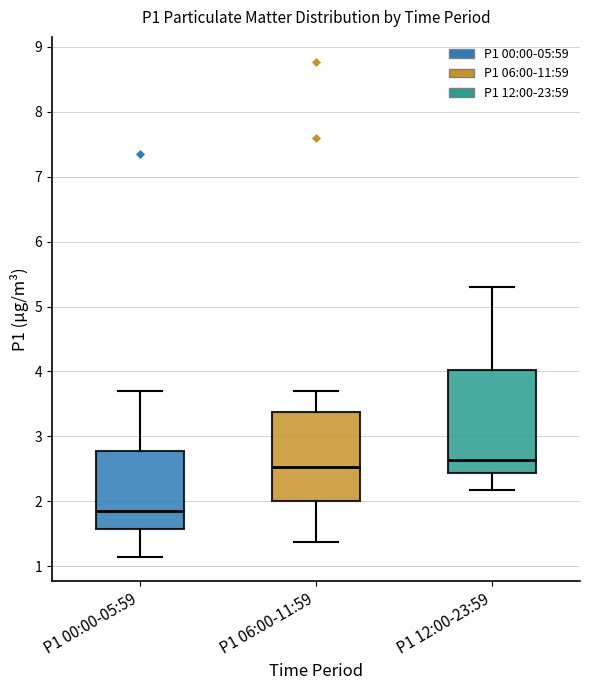

Reading left to right, transcribe this box plot: for each box, give where its median line is, the range the box spans, and where its two whiskers end, as read against the y-axis. The values are not printed on the chart, so give them approximately, as read against the axis.

P1 00:00-05:59: median 1.9, box 1.6 to 2.8, whiskers 1.2 to 3.7
P1 06:00-11:59: median 2.5, box 2.0 to 3.4, whiskers 1.4 to 3.7
P1 12:00-23:59: median 2.6, box 2.4 to 4.0, whiskers 2.2 to 5.3